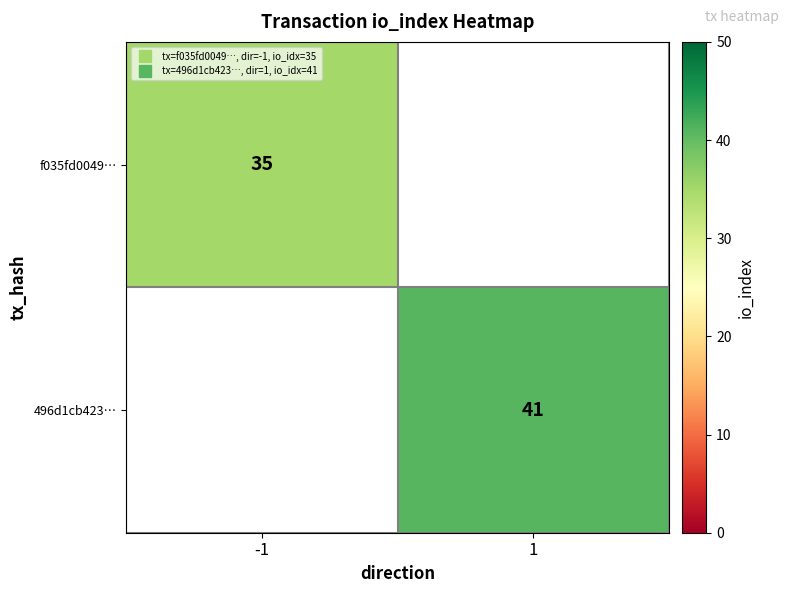

What is the minimum value for f035fd0049…?

35.0